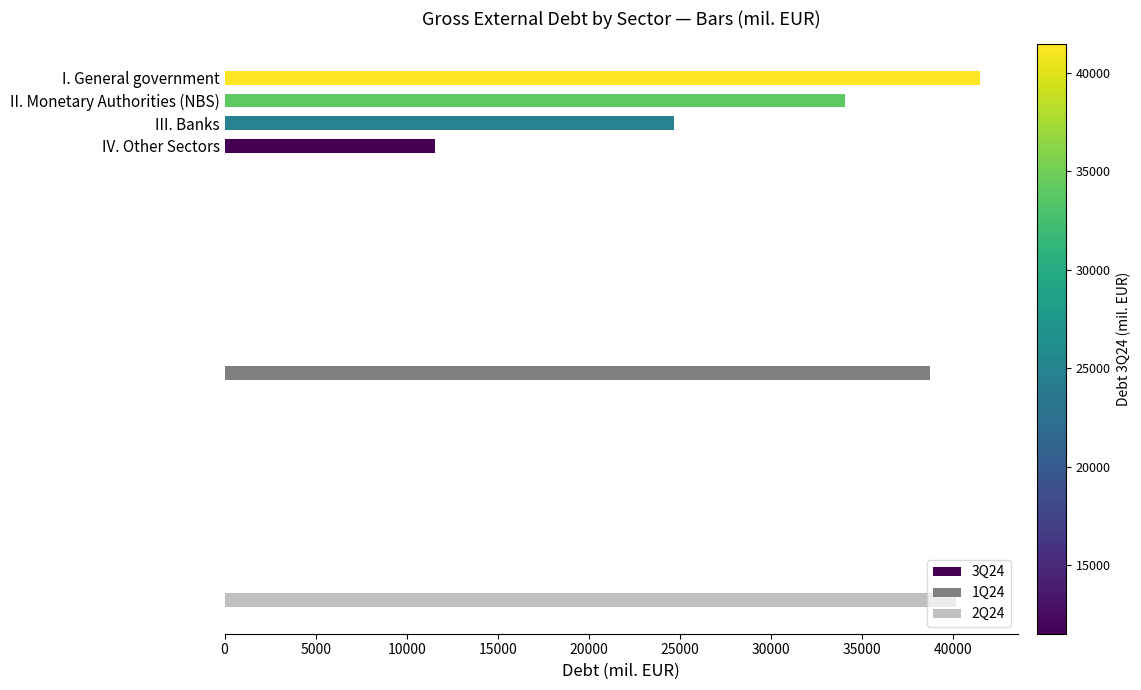

The value of 1Q24 at 10000 is 32718.8. True or false?

True